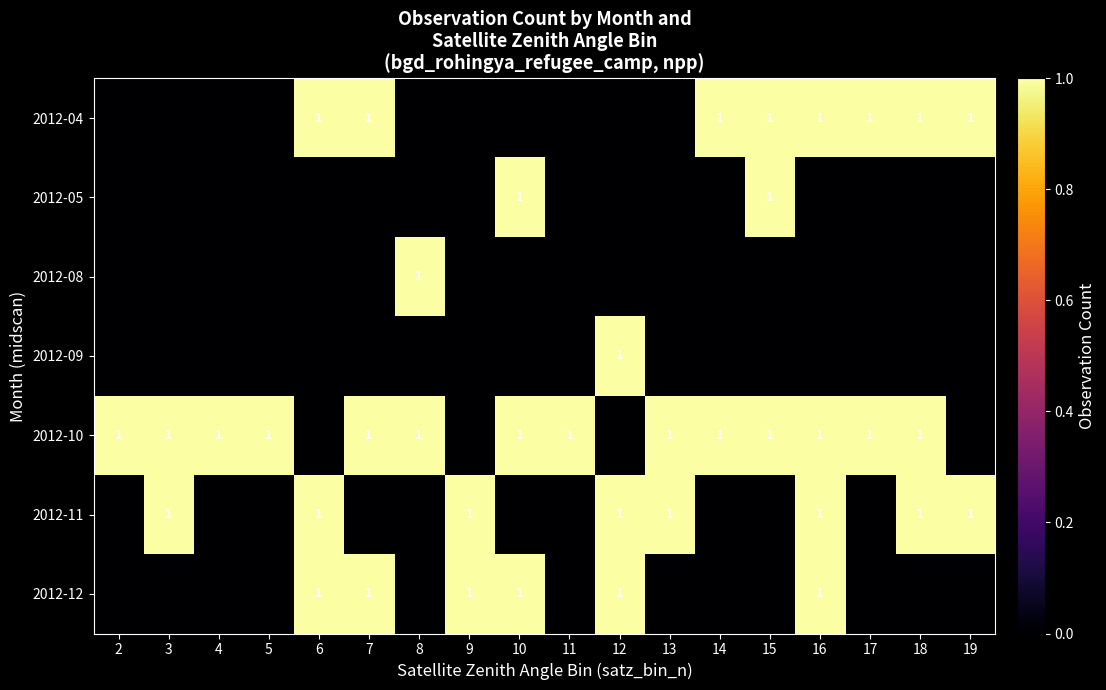

Between 5 and 18, which is larger?

18